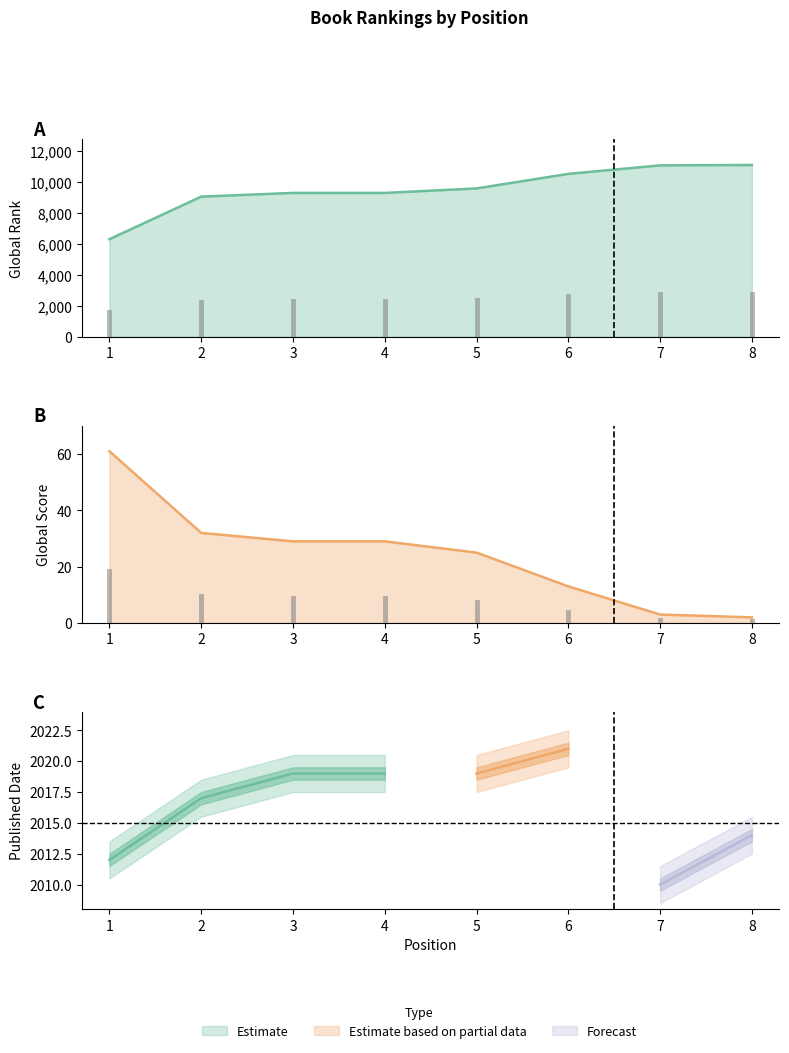

Which series has the largest range (max minus min)?

Global Rank